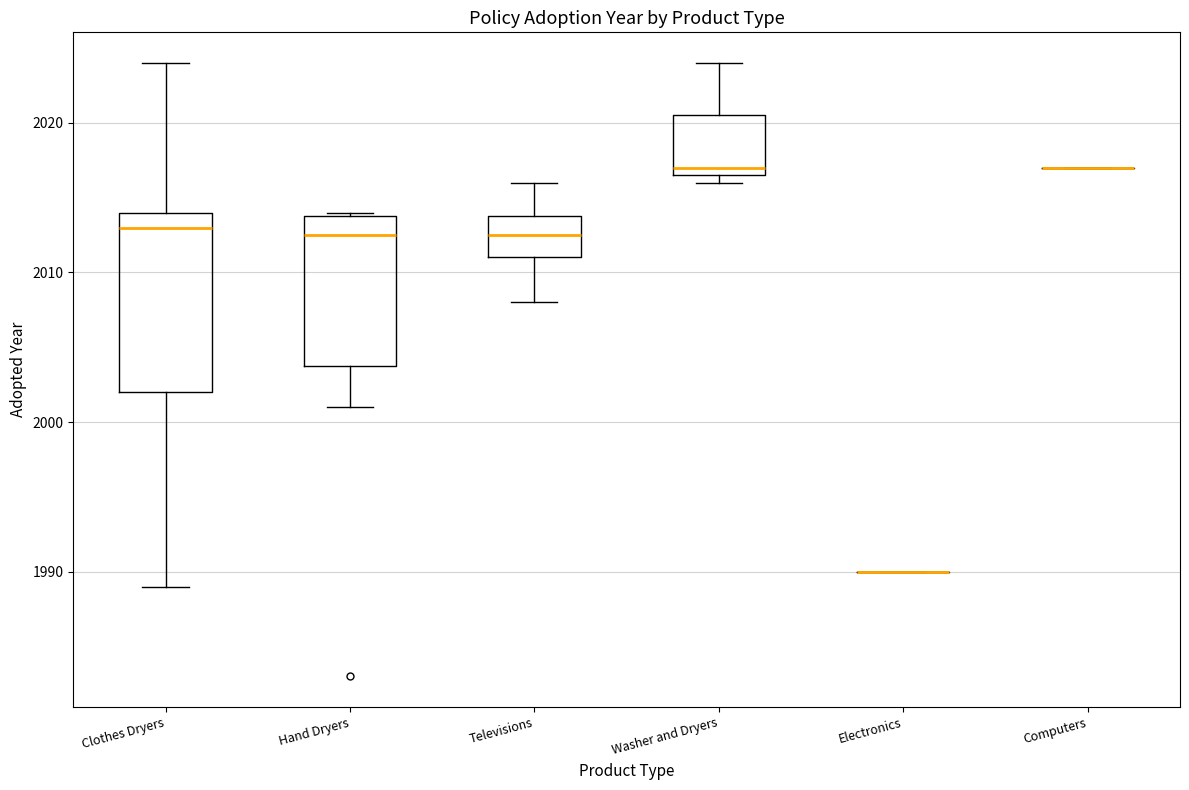

Reading left to right, read every box against the y-axis: the position of its median line, the range the box covers, and the ends of its whiskers. The values are not printed on the chart, so give them approximately, as read against the axis.

Clothes Dryers: median 2013, box 2002 to 2014, whiskers 1989 to 2024
Hand Dryers: median 2013, box 2004 to 2014, whiskers 2001 to 2014
Televisions: median 2013, box 2011 to 2014, whiskers 2008 to 2016
Washer and Dryers: median 2017 (just above the box's lower edge), box 2017 to 2021, whiskers 2016 to 2024
Electronics: box collapsed to a line at 1990, whiskers 1990 to 1990
Computers: box collapsed to a line at 2017, whiskers 2017 to 2017